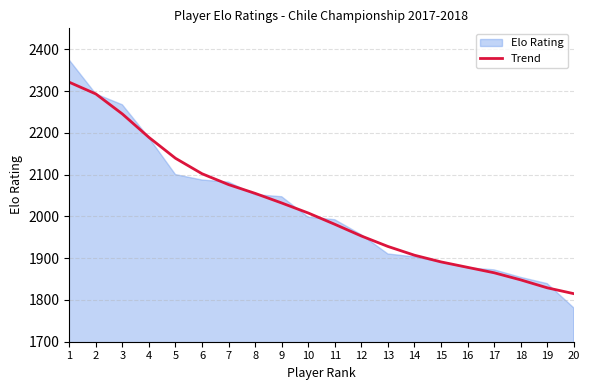

At which category does the chart reach its minimum across all series?

20